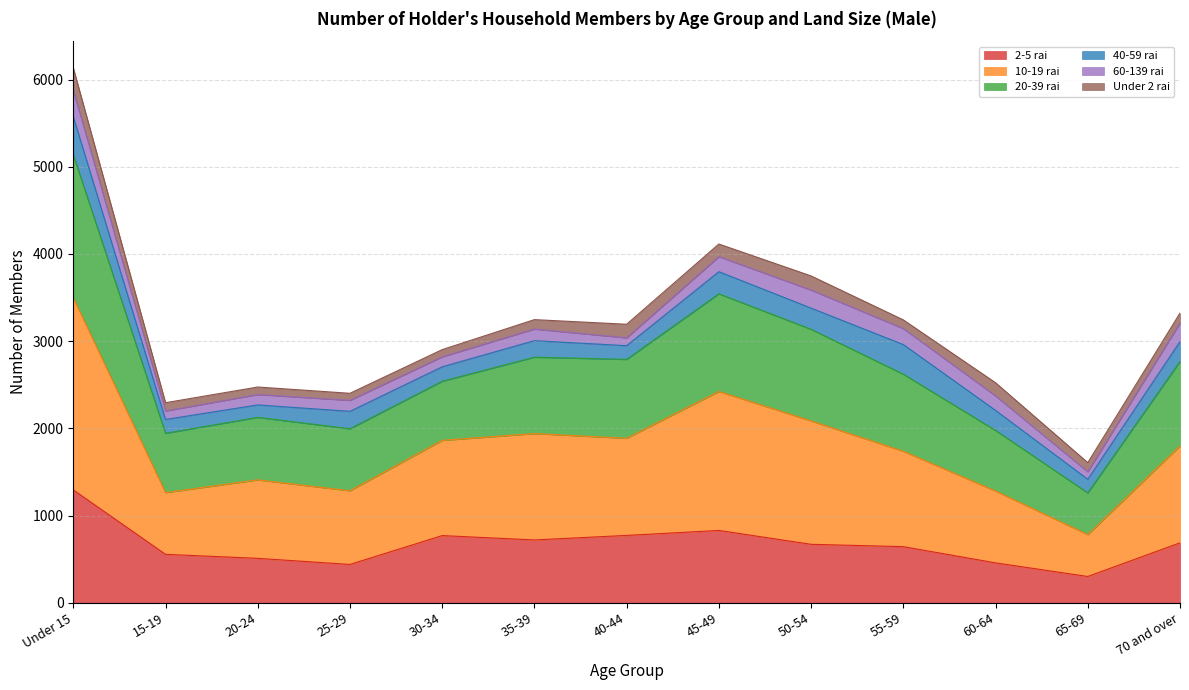

Which category has the lowest value in the 2-5 rai series?

65-69